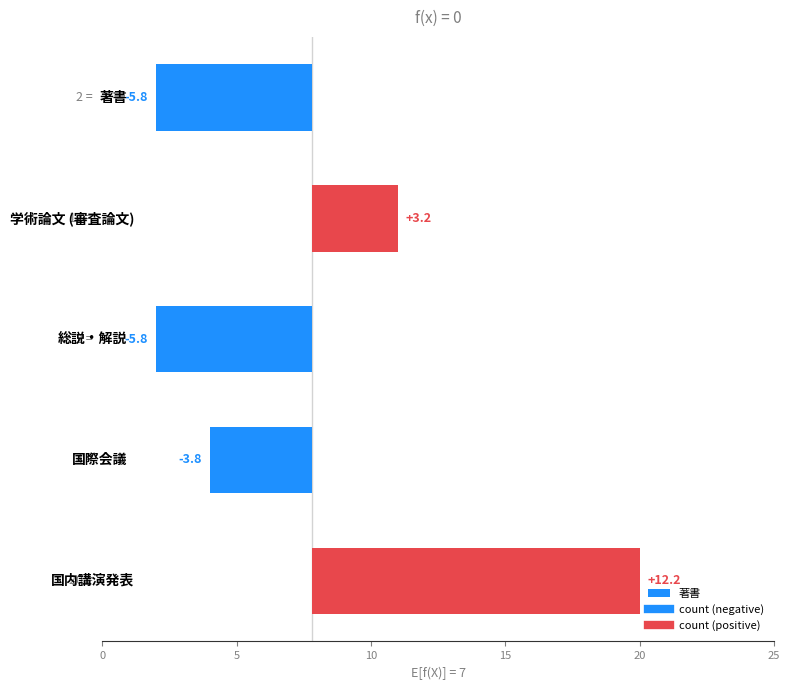

The value at 総説・解説 is -2.2. True or false?

False